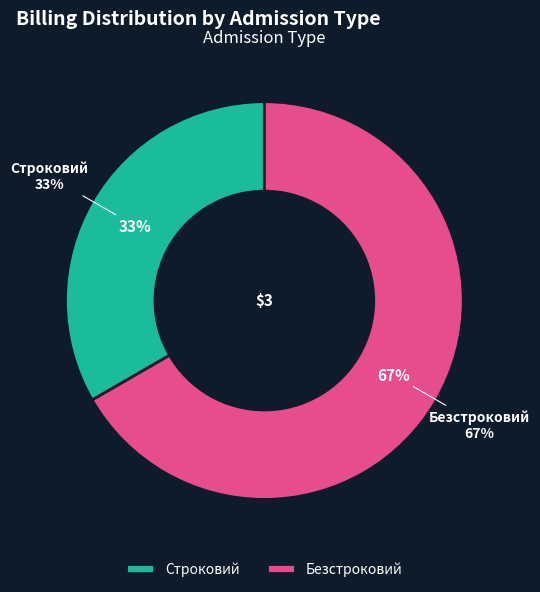

Approximately how many times larger is the value at Строковий compared to Безстроковий?

0.5